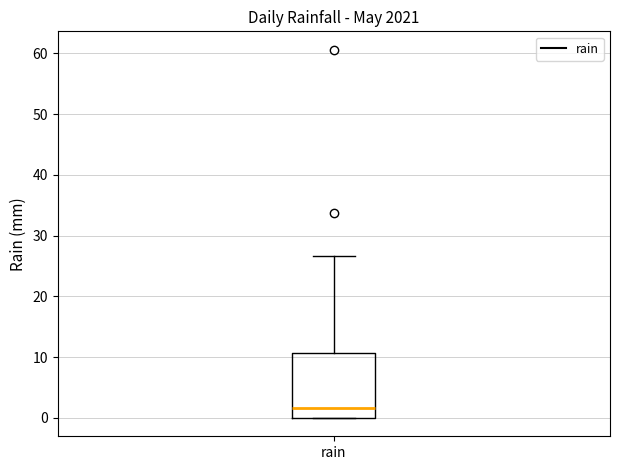

Where is the lower edge of the box for rain on the y-axis? The values are not printed on the chart, so give them approximately, as read against the axis.

0